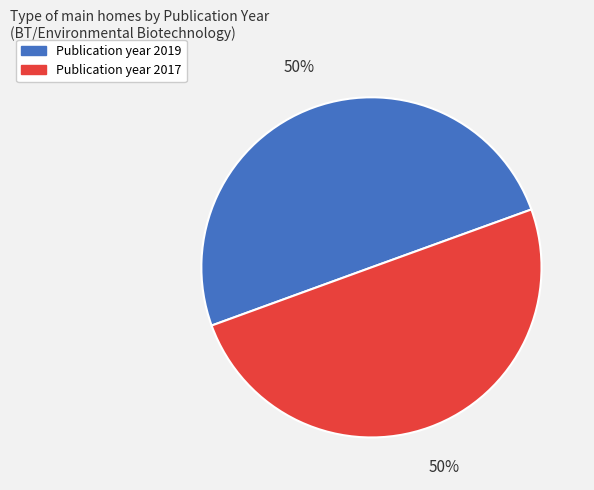

To the nearest percent, what is the average slice percentage?

50%